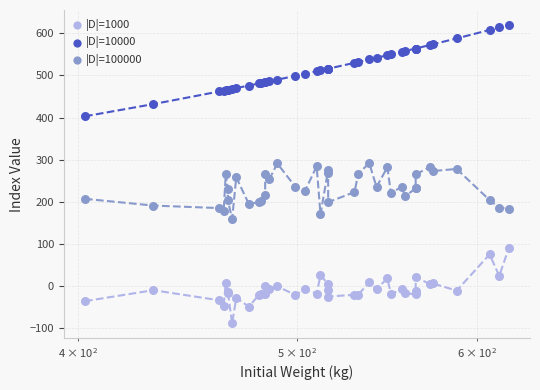

Which series contains the highest Y value?

|D|=10000